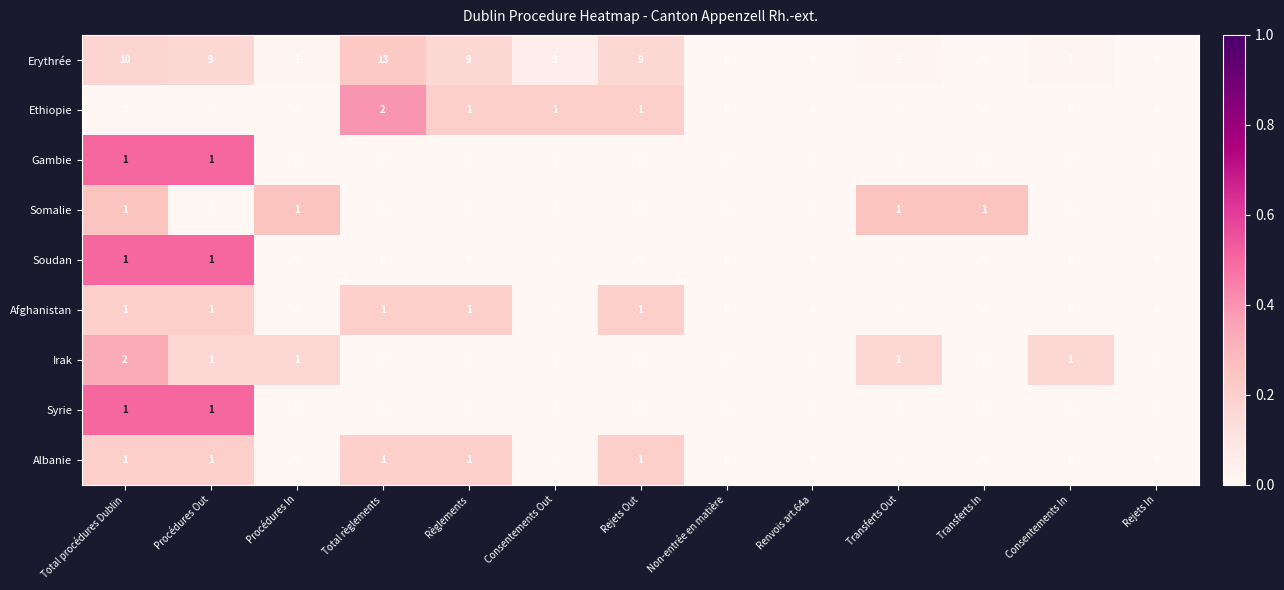

Count the Irak values in the range 0 to 1.

12